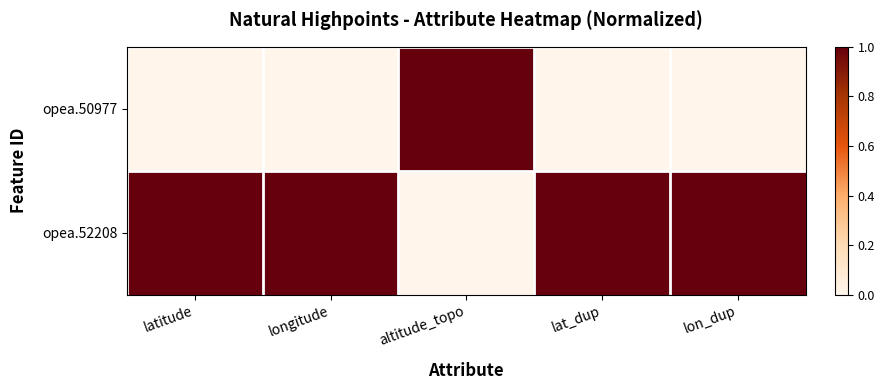

Rank the series at latitude from highest to lowest value.

opea.52208, opea.50977